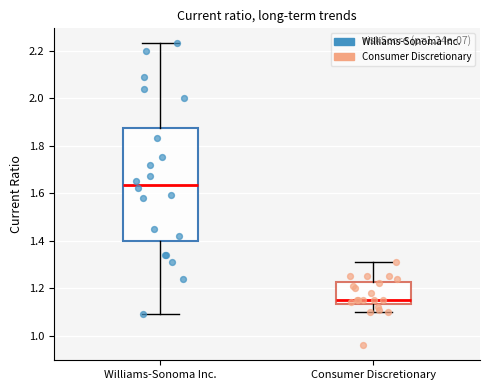

Reading left to right, read every box against the y-axis: the position of its median line, the range the box covers, and the ends of its whiskers. The values are not printed on the chart, so give them approximately, as read against the axis.

Williams-Sonoma Inc.: median 1.64, box 1.40 to 1.88, whiskers 1.10 to 2.24
Consumer Discretionary: median 1.16, box 1.14 to 1.22, whiskers 1.10 to 1.32